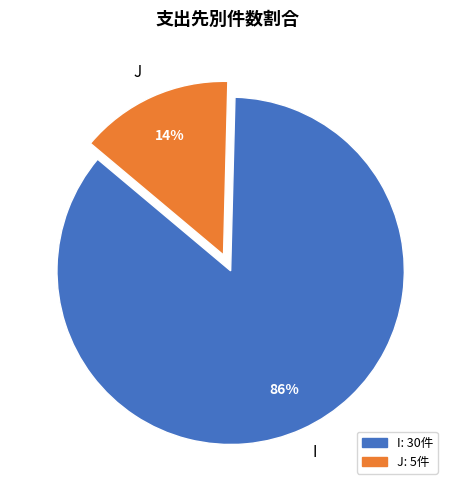

The J slice represents 14% of the pie. True or false?

True